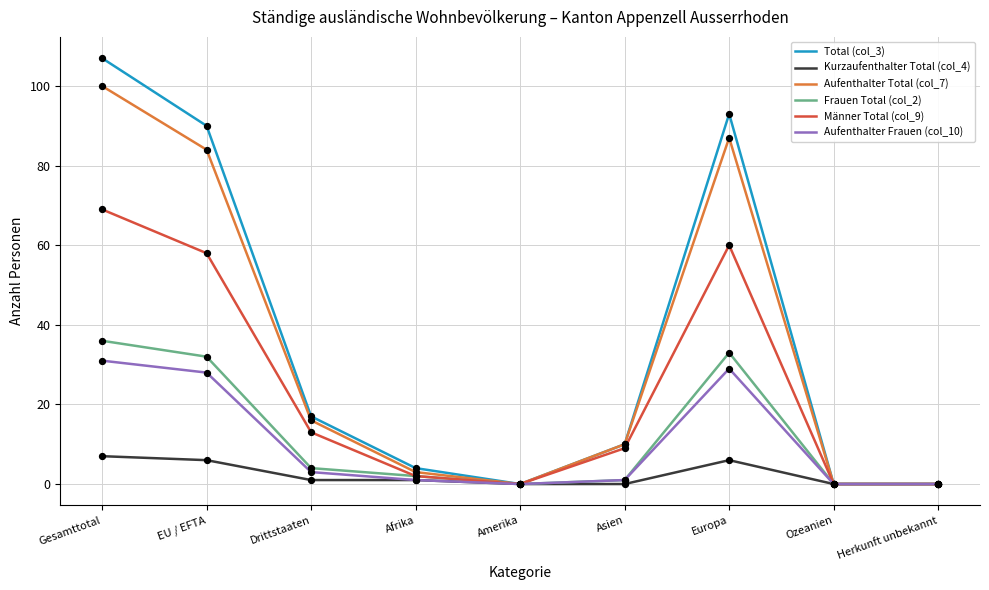

Which series has the largest range (max minus min)?

Total (col_3)